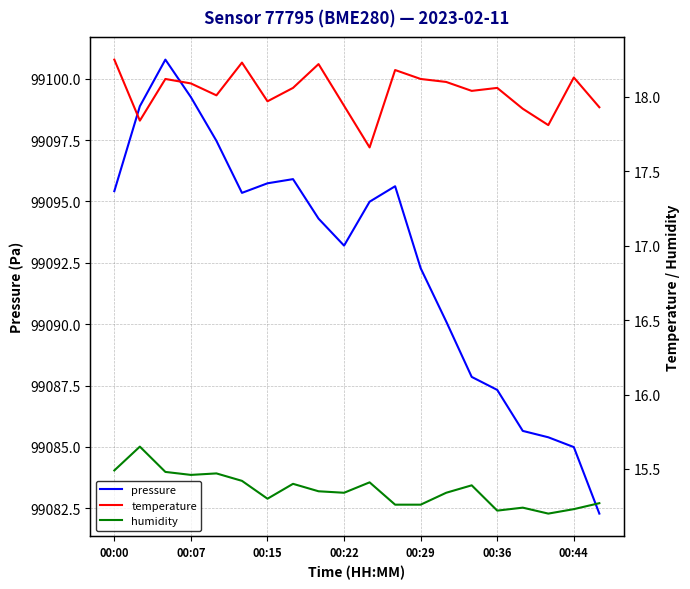

True or false: pressure has a value of 47227.4 at 00:44.

False